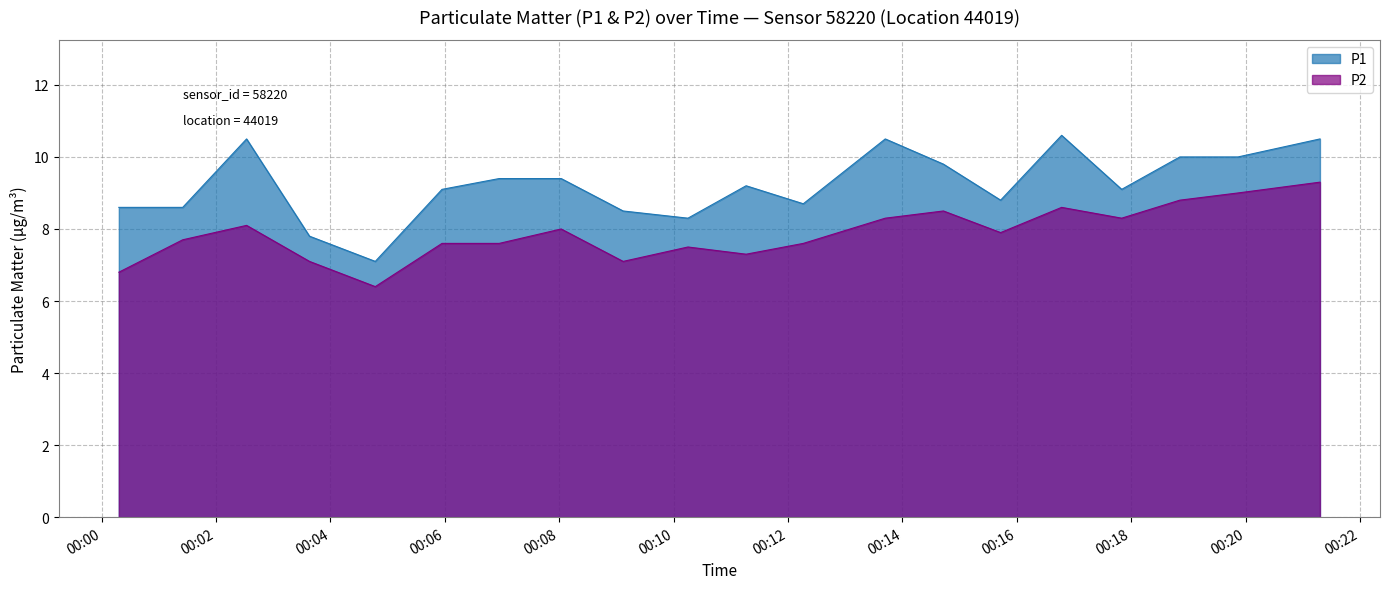

Is it true that P1 equals 10.0 at 00:17?

True